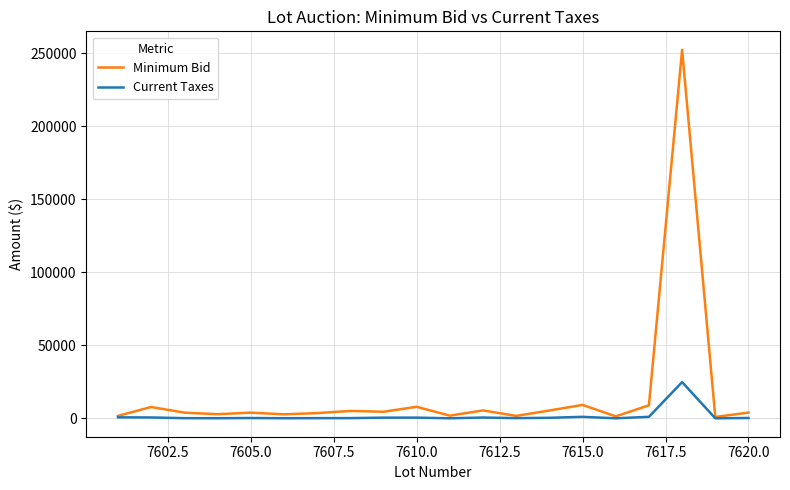

List the series in order of their overall mean, lowest first.

Current Taxes, Minimum Bid